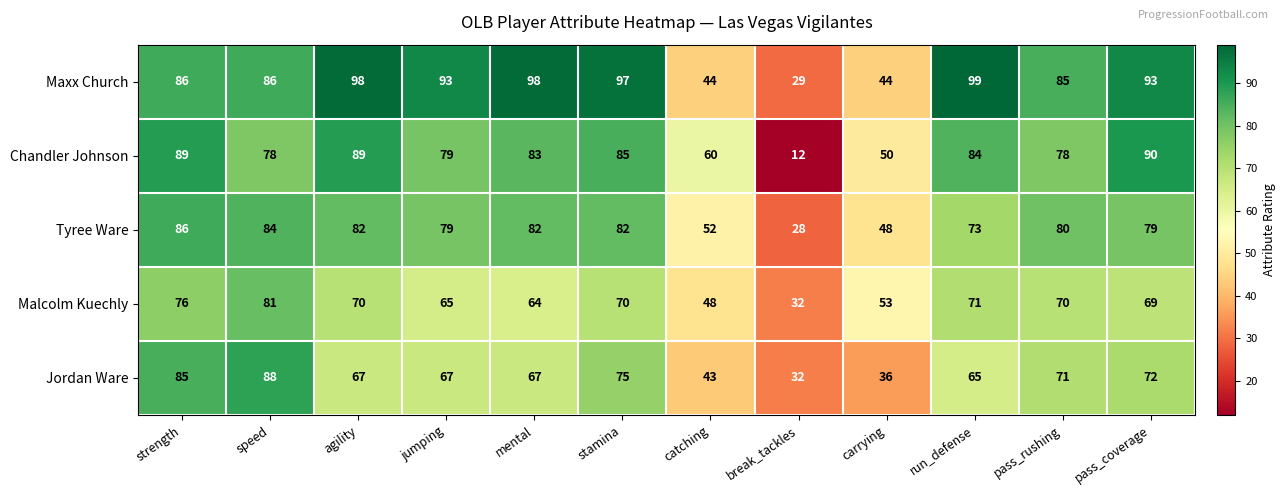

Is it true that Maxx Church equals 98 at agility?

True